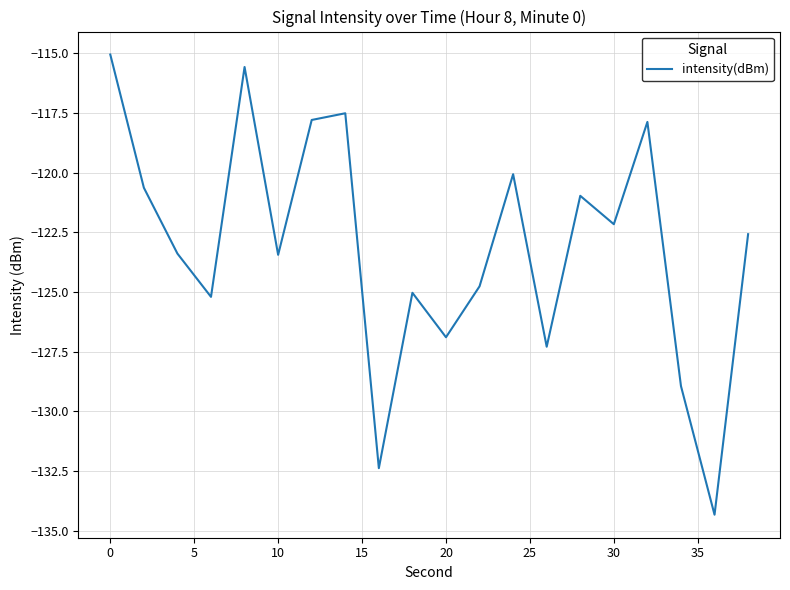

What is the greatest value displayed?

-115.1